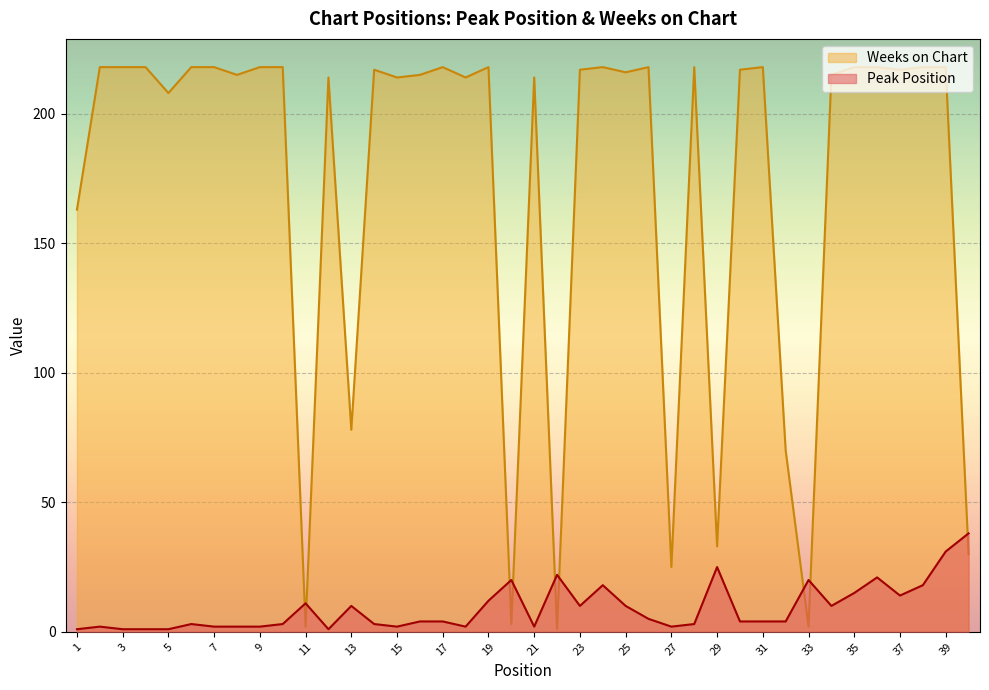

What is the difference between the second highest and minimum values in the Weeks on Chart series?

217